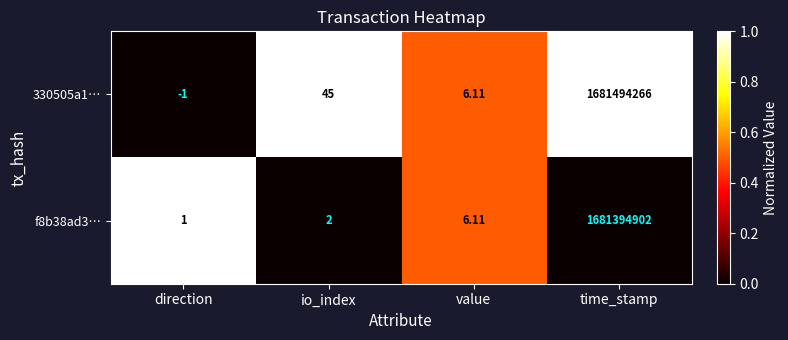

At which label is 330505a1… closest to 840747132?

io_index